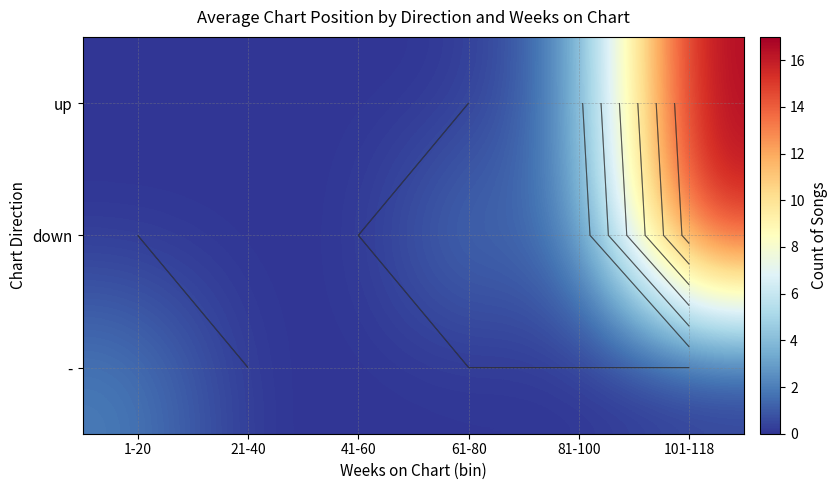

The value of down at 101-118 is 16. True or false?

True